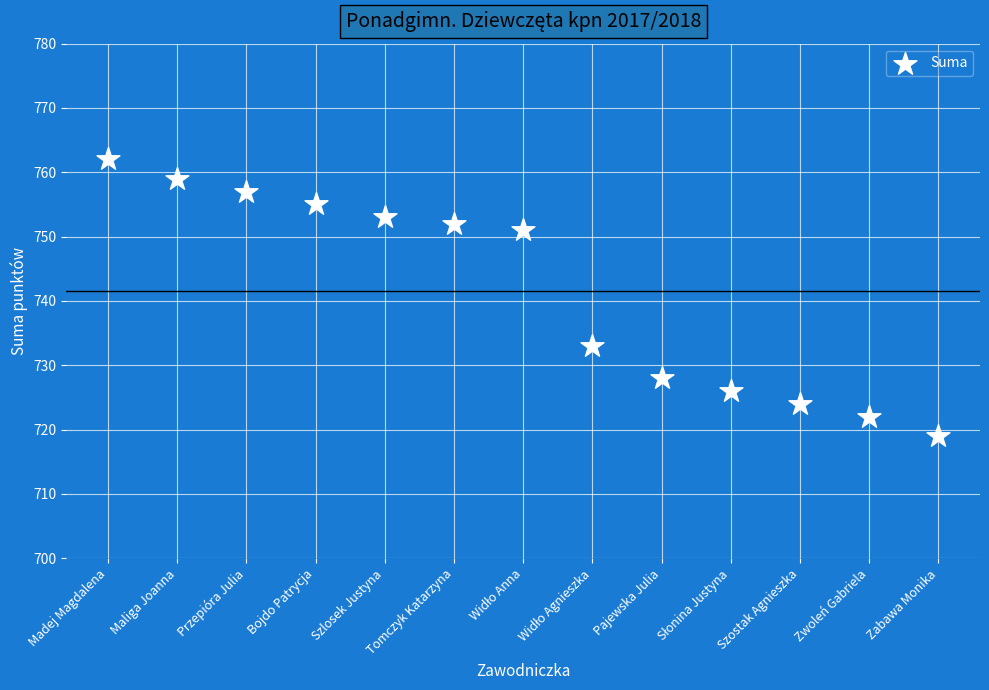

What Y value in the scatter plot is closest to 740?

733